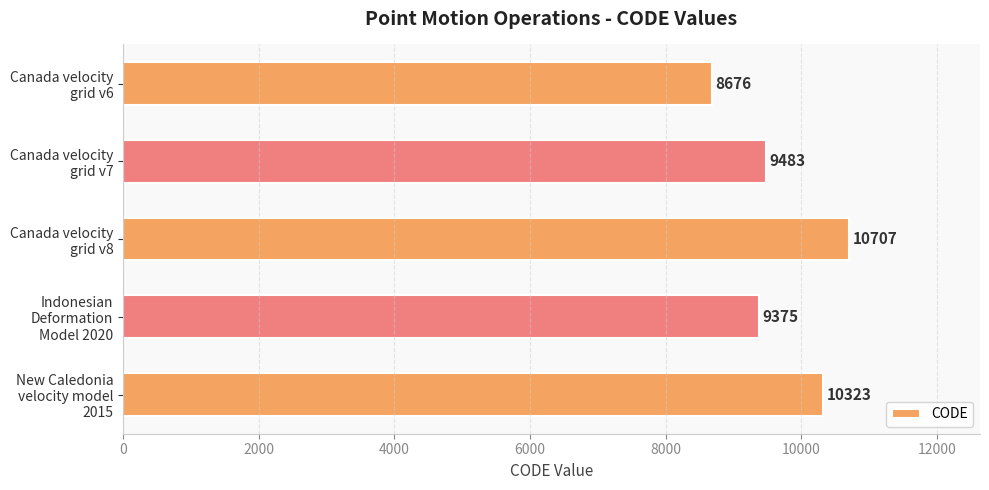

What is the value of the 4th bar from the top?

9375